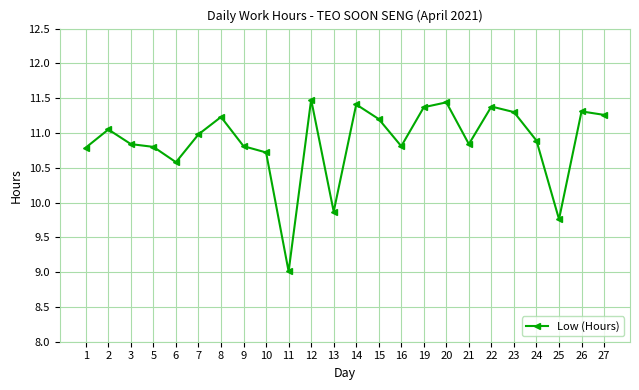

The value at 27 is 20.2. True or false?

False